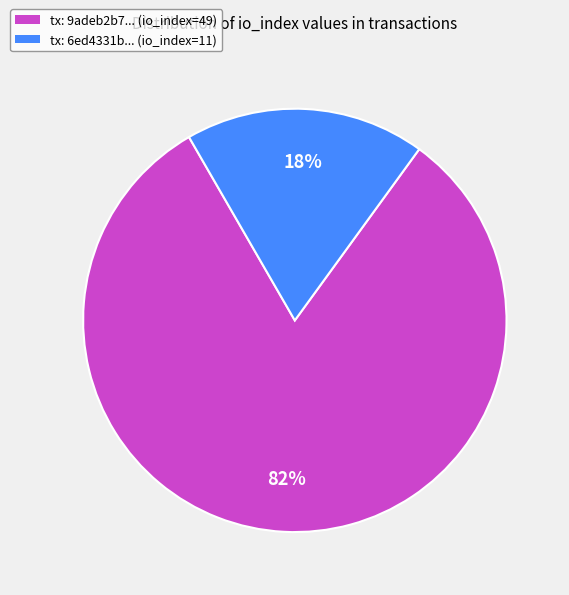

To the nearest percent, what is the average slice percentage?

50%